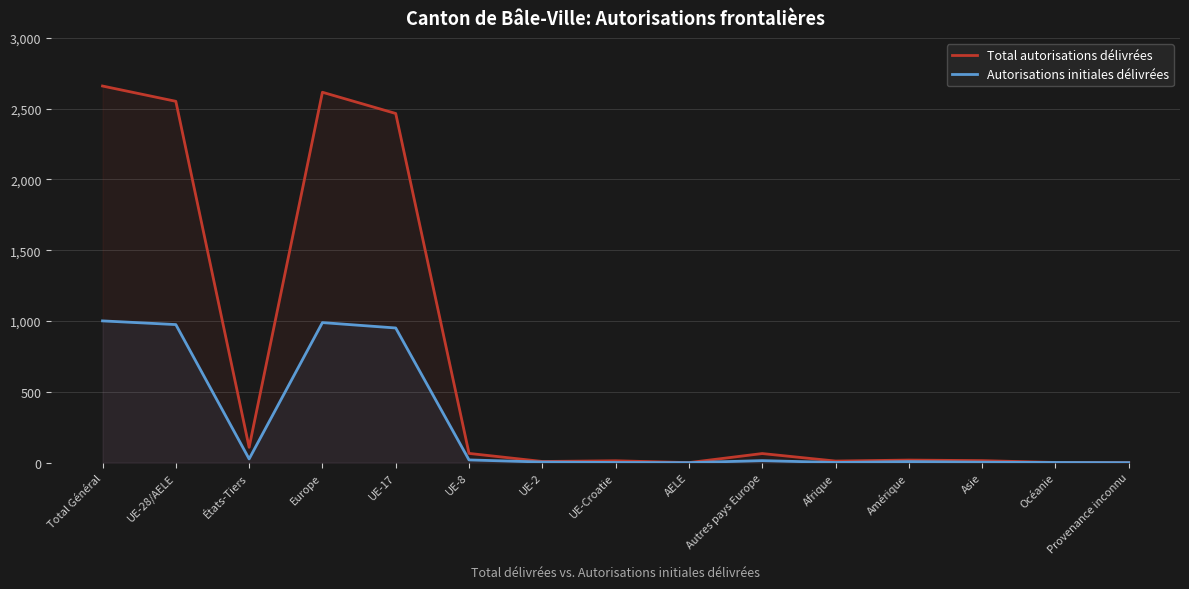

List the series in order of their overall mean, lowest first.

Autorisations initiales délivrées, Total autorisations délivrées